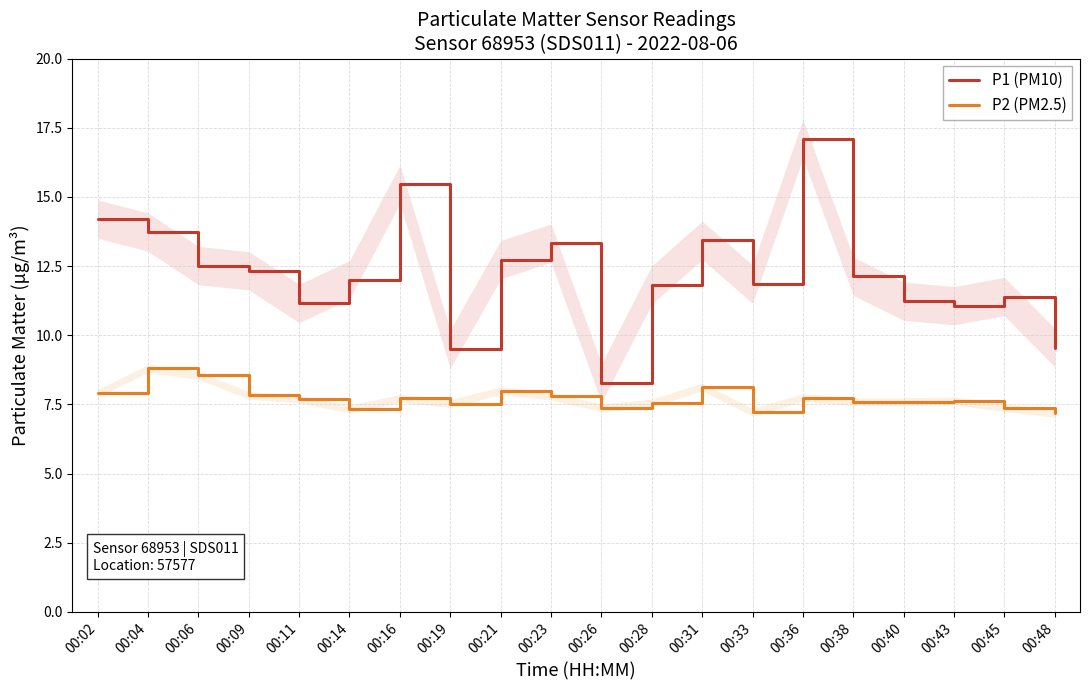

Where is the first local maximum for P1 (PM10)?

00:16